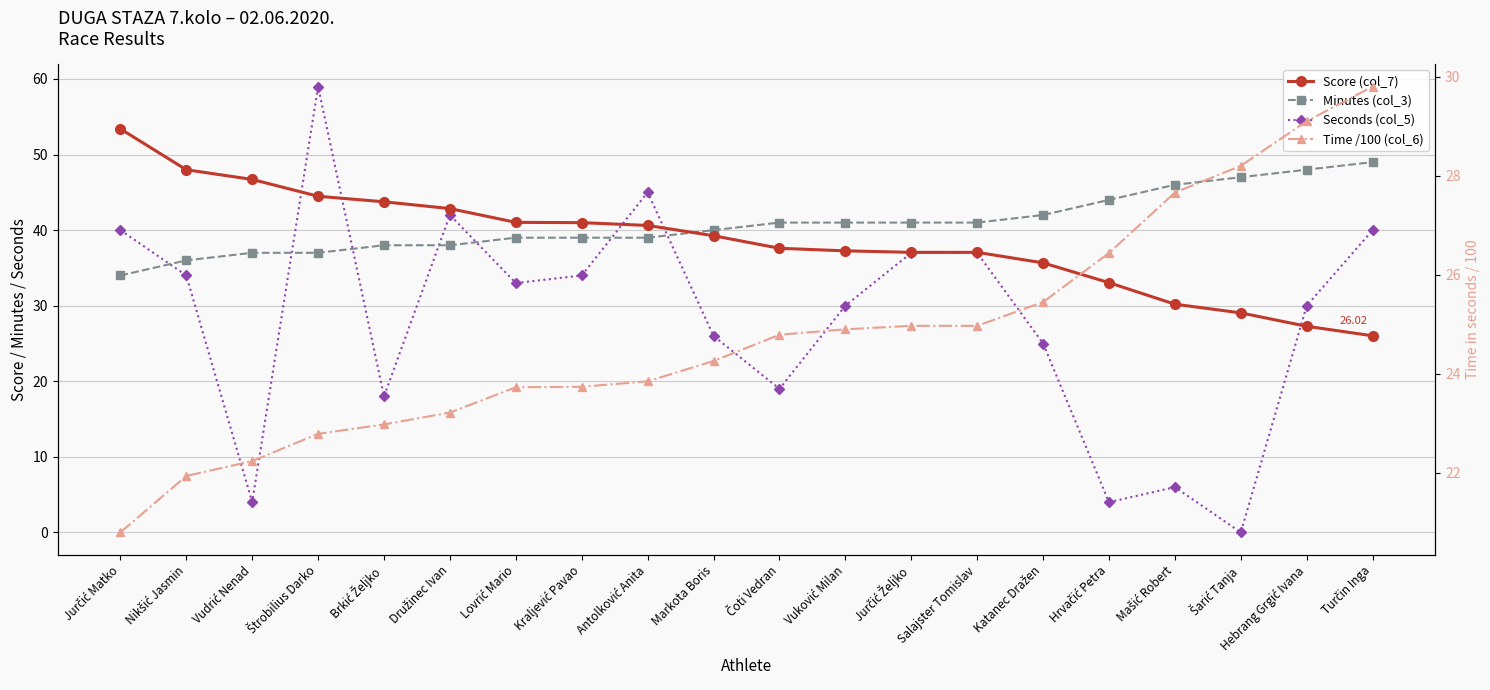

What is the difference between the maximum and minimum values in the Time /100 (col_6) series?

9.0